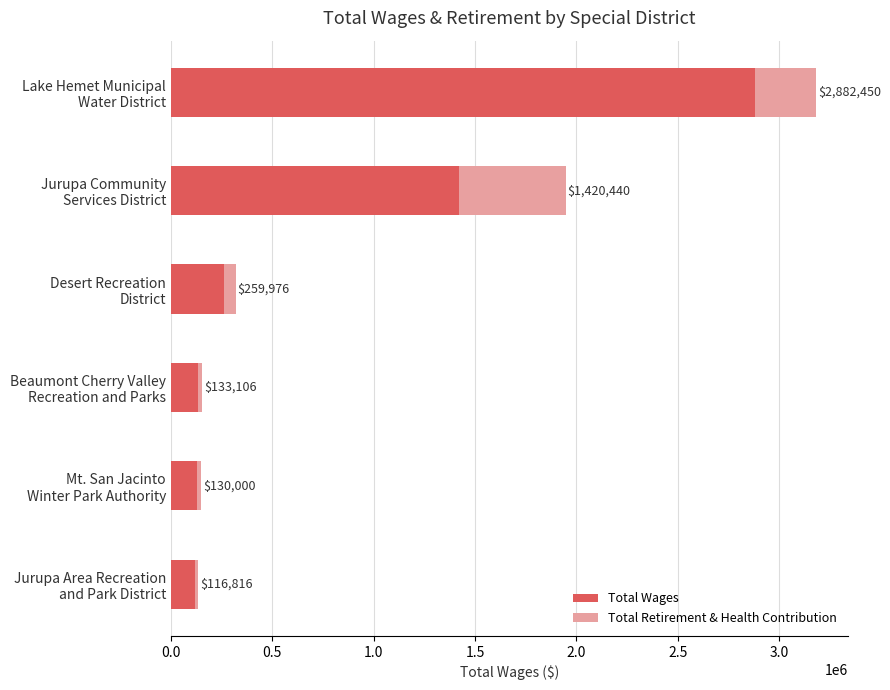

What are all the series names shown in the legend?

Total Wages, Total Retirement & Health Contribution